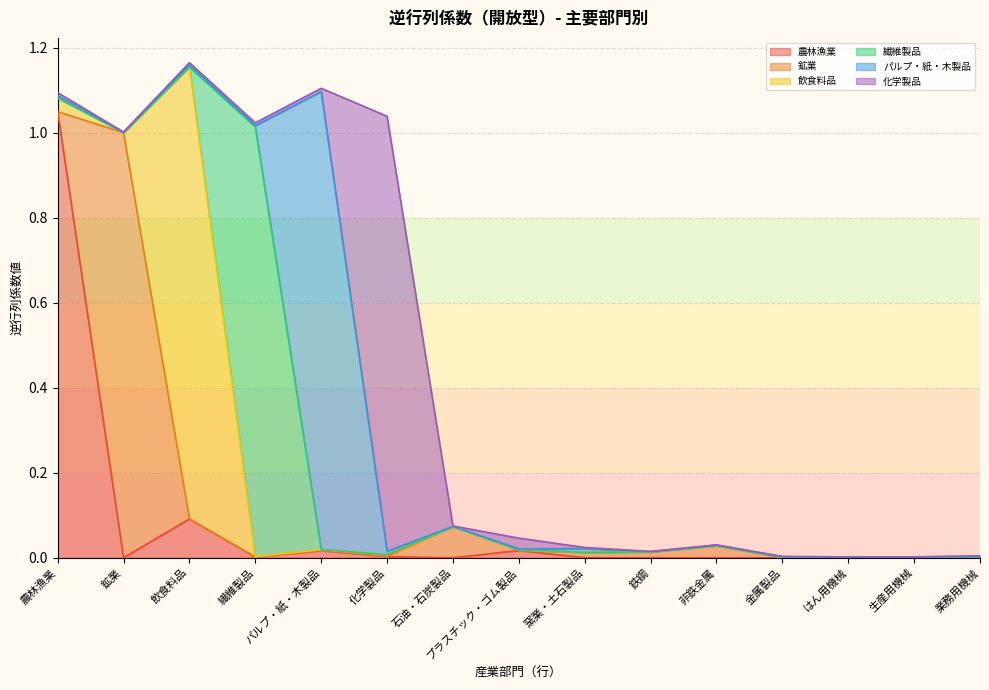

The 繊維製品 series shows 0.0 at はん用機械. True or false?

True